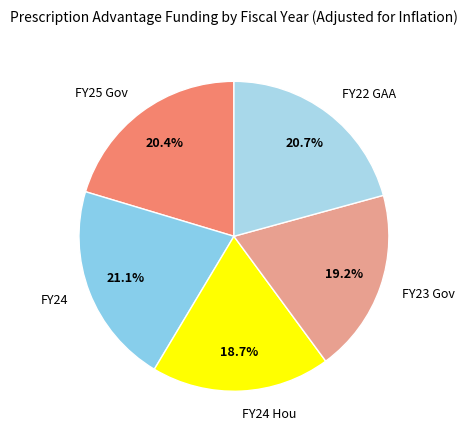

Does FY25 Gov represent more than half of the total?

No